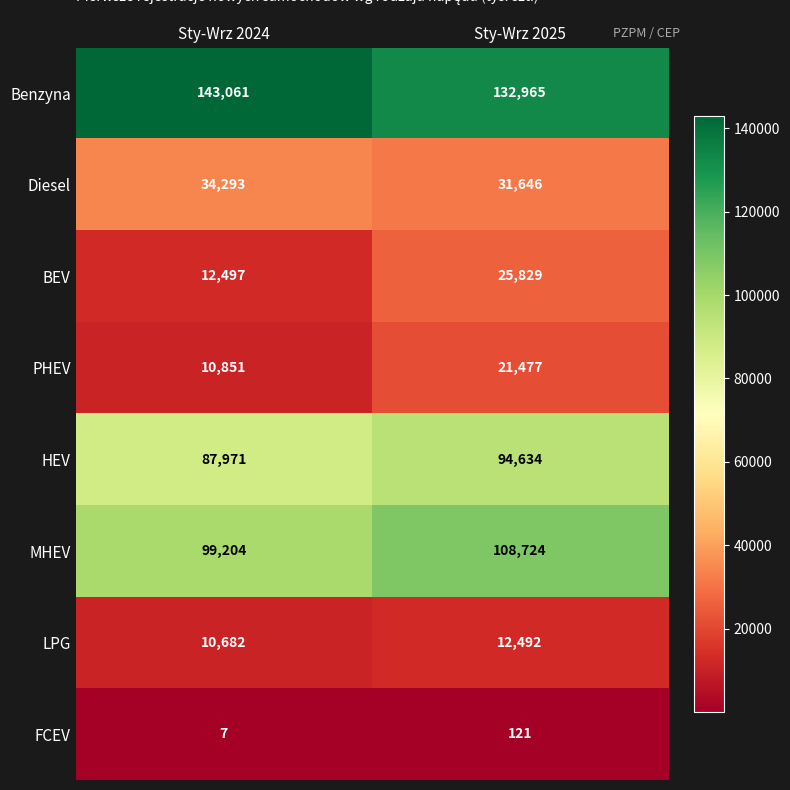

What is the smallest value displayed?

7